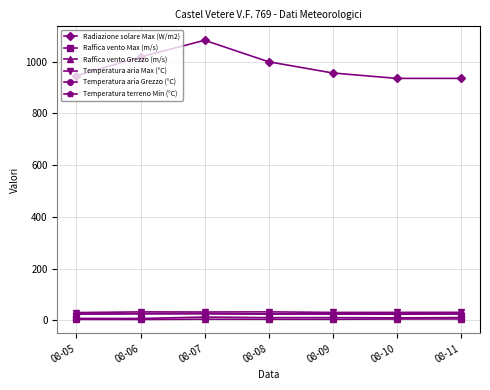

True or false: Raffica vento Grezzo (m/s) and Temperatura terreno Min (°C) cross at least once.

False